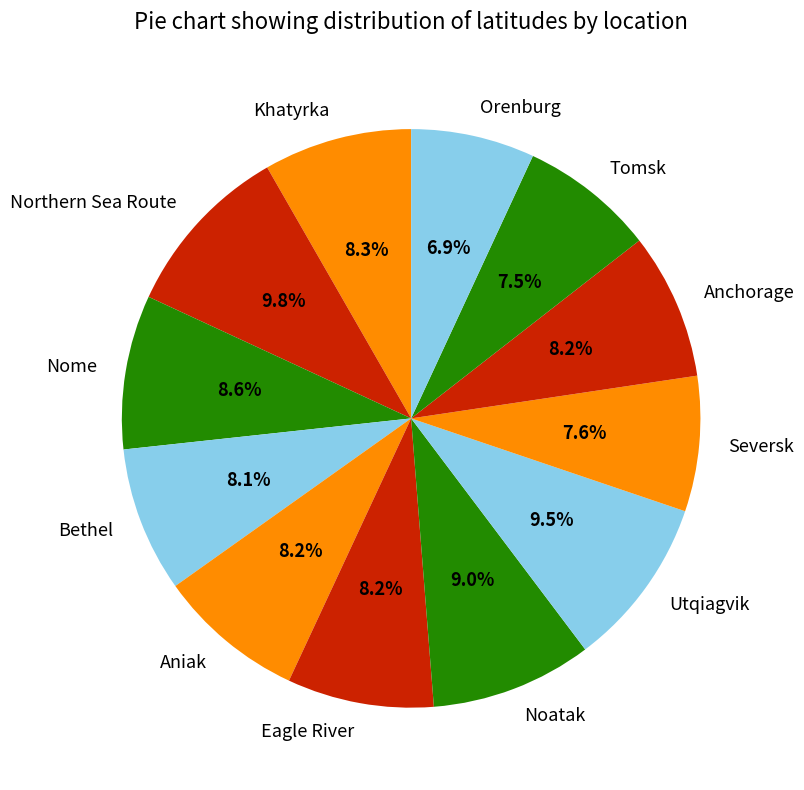

Is Bethel the majority of the pie?

No